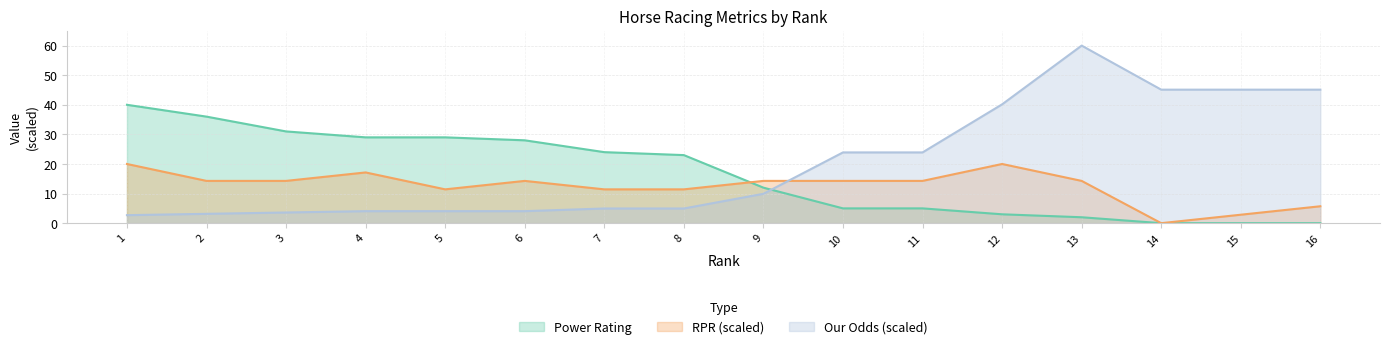

What value does the RPR series have at 12?

20.0